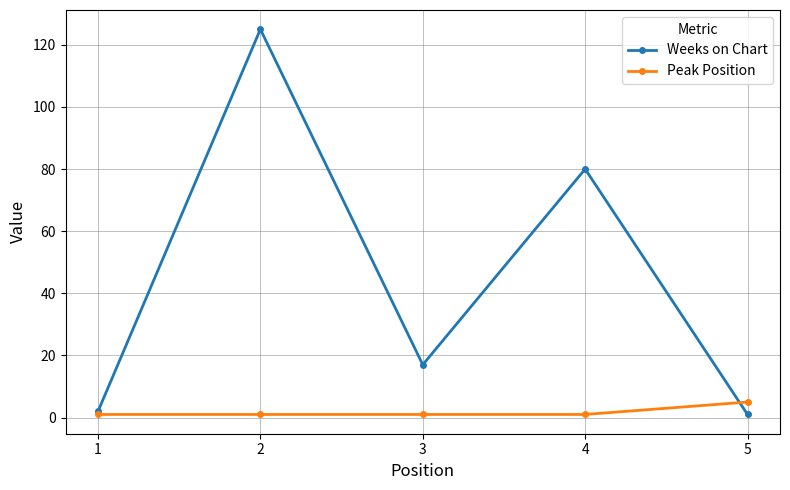

Where is the first local maximum for Weeks on Chart?

2